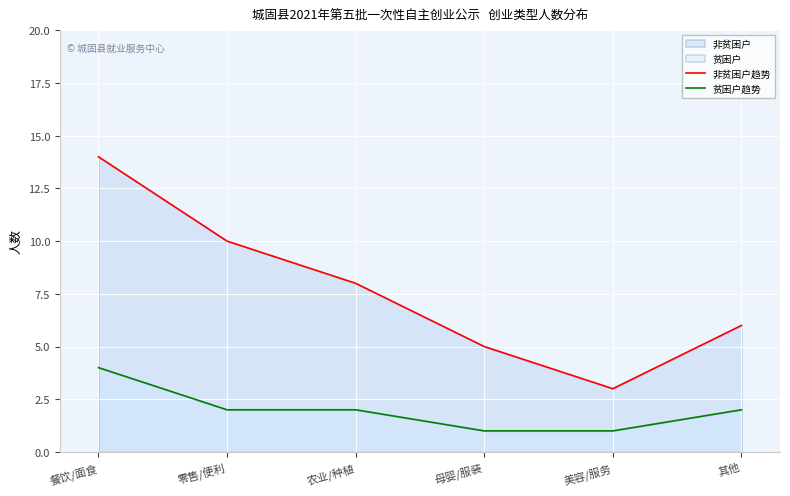

True or false: 贫困户趋势 and 非贫困户趋势 cross at least once.

False